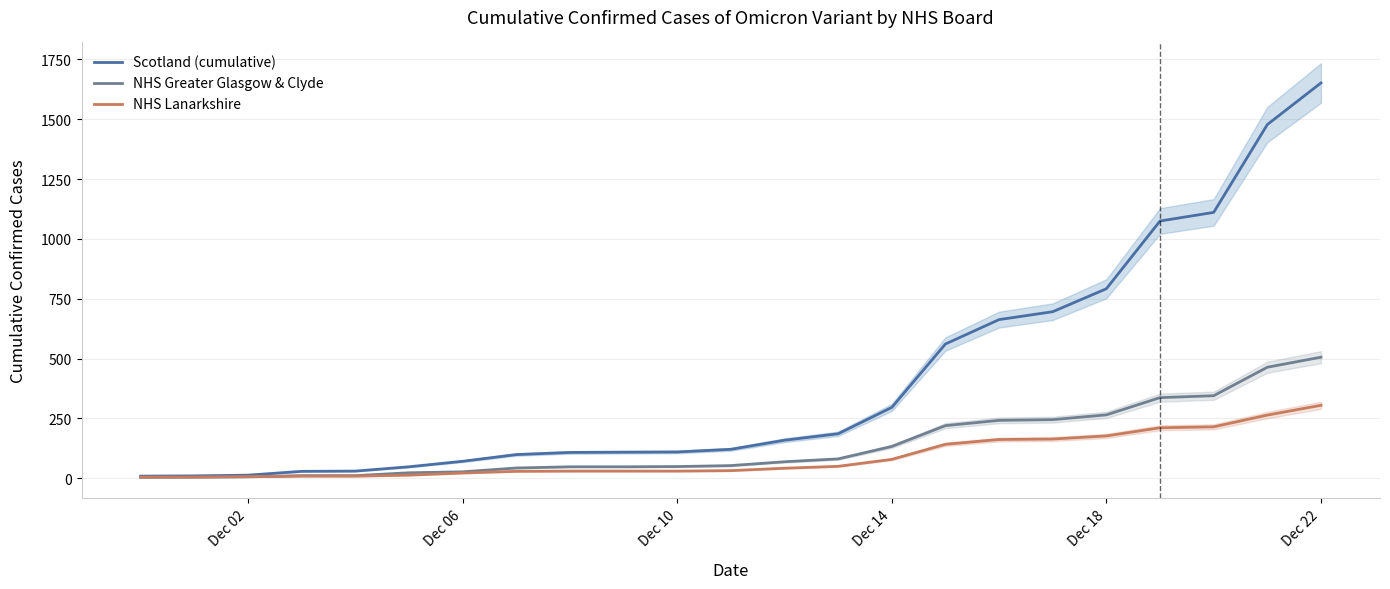

What is the minimum value for NHS Greater Glasgow & Clyde?

4